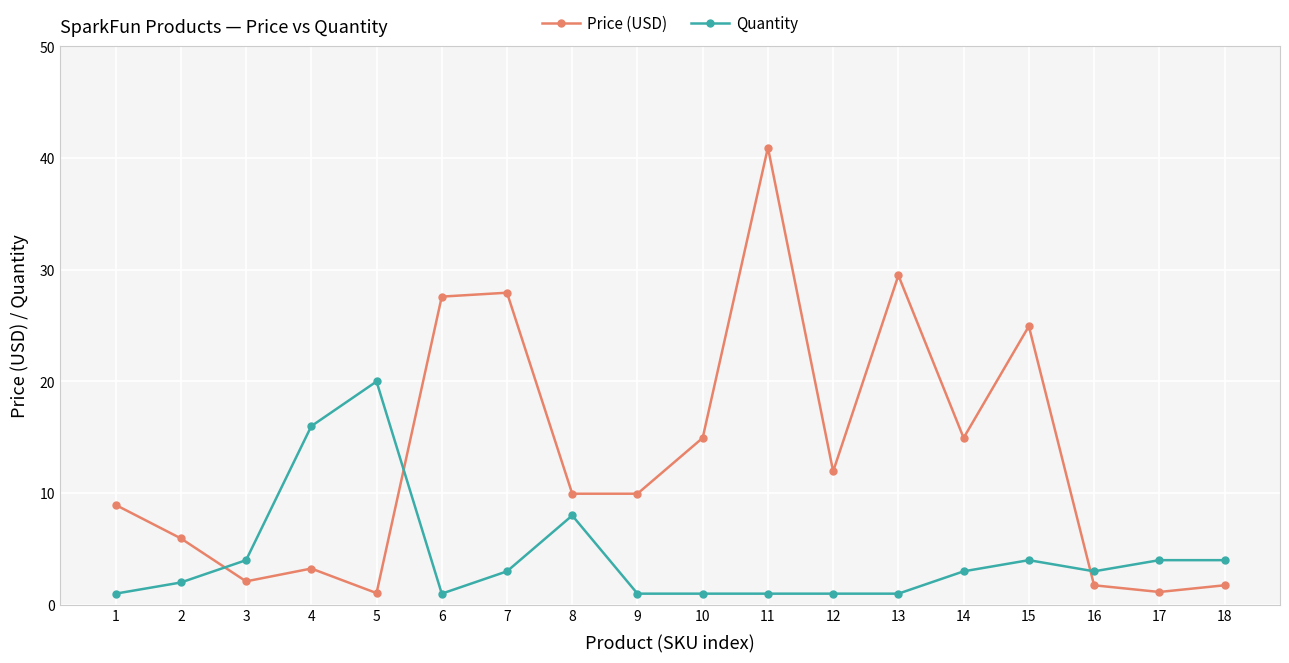

What is the value of the Quantity point at the 8th from the left?

8.0